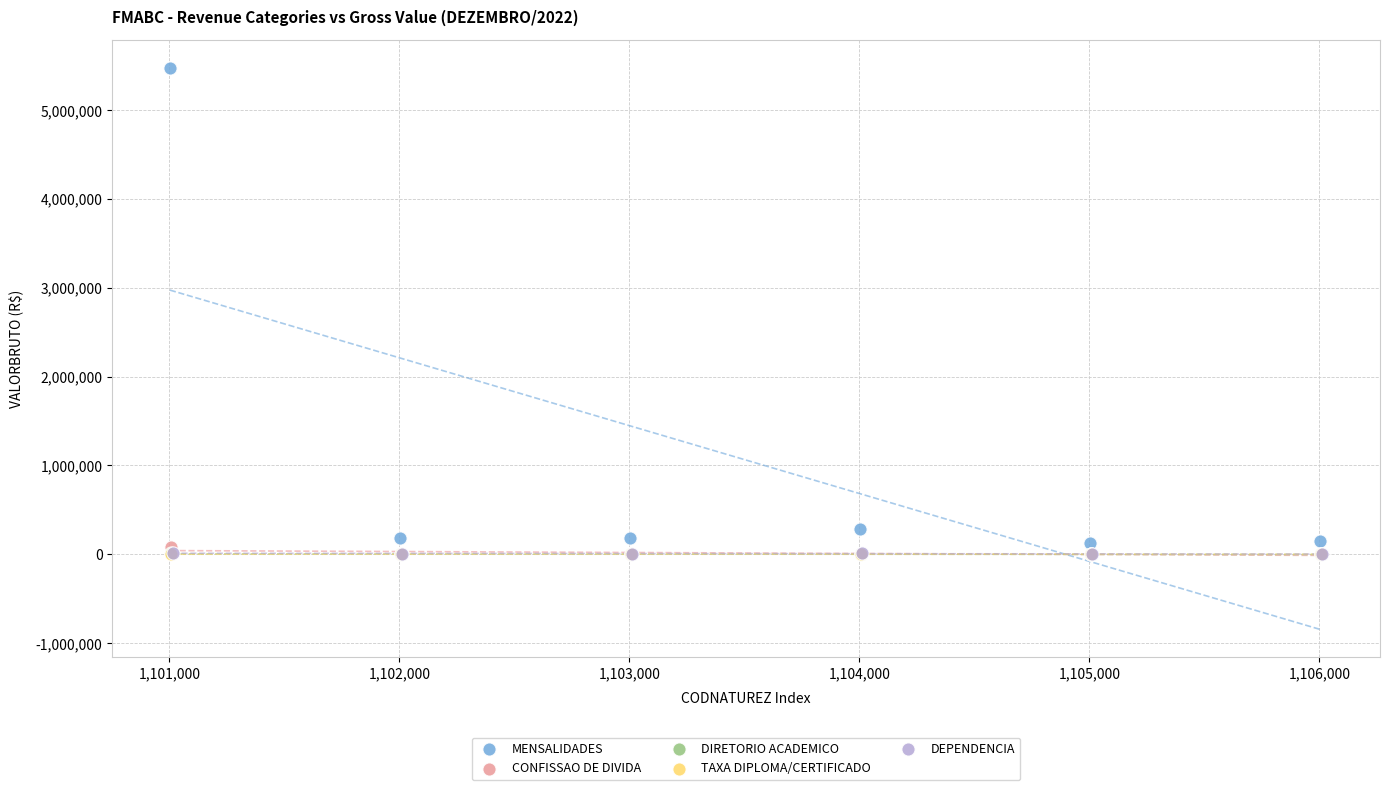

Which series contains the highest Y value?

MENSALIDADES